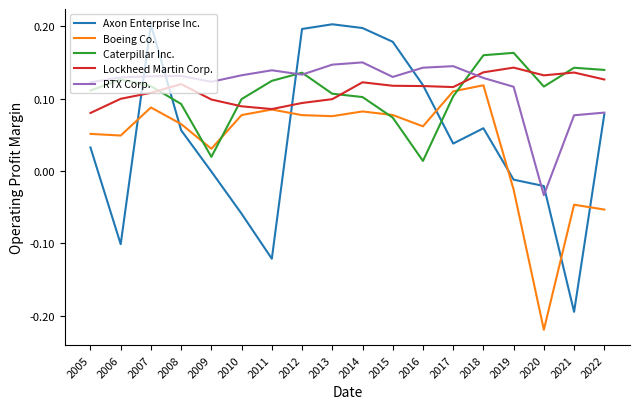

Rank the series at 2019 from lowest to highest value.

Boeing Co., Axon Enterprise Inc., RTX Corp., Lockheed Martin Corp., Caterpillar Inc.